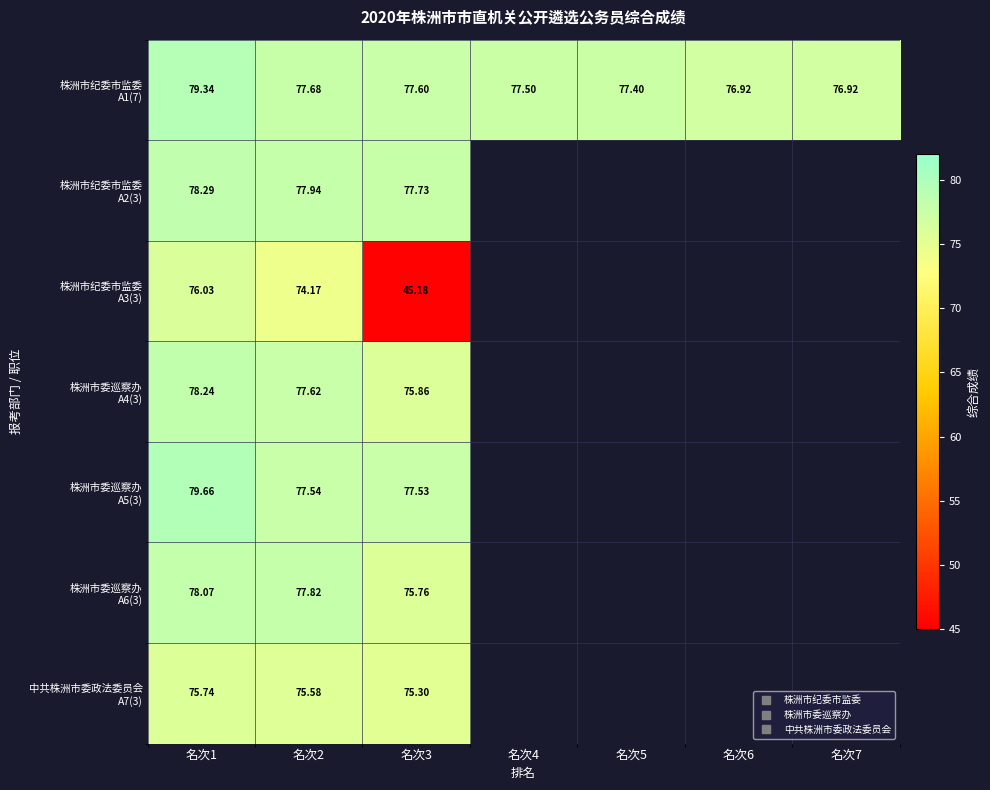

How many positive values does the 株洲市纪委市监委 A3(3) series have?

3